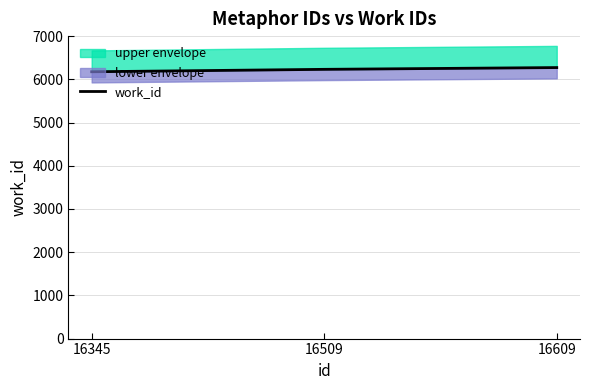

What is the smallest value displayed?

6175